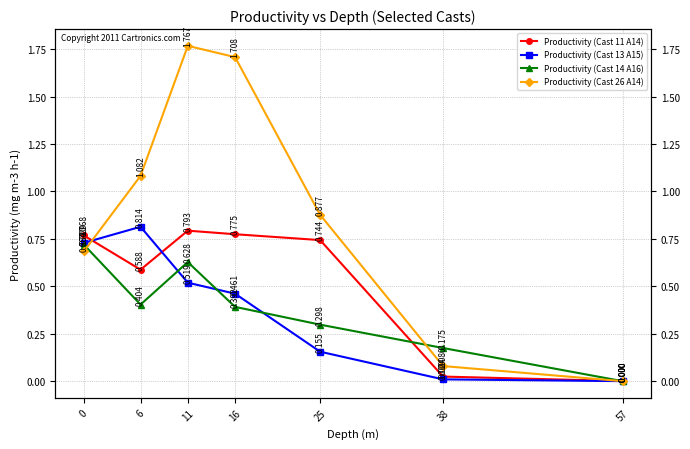

Where do Productivity (Cast 14 A16) and Productivity (Cast 13 A15) first cross each other?

6 and 11